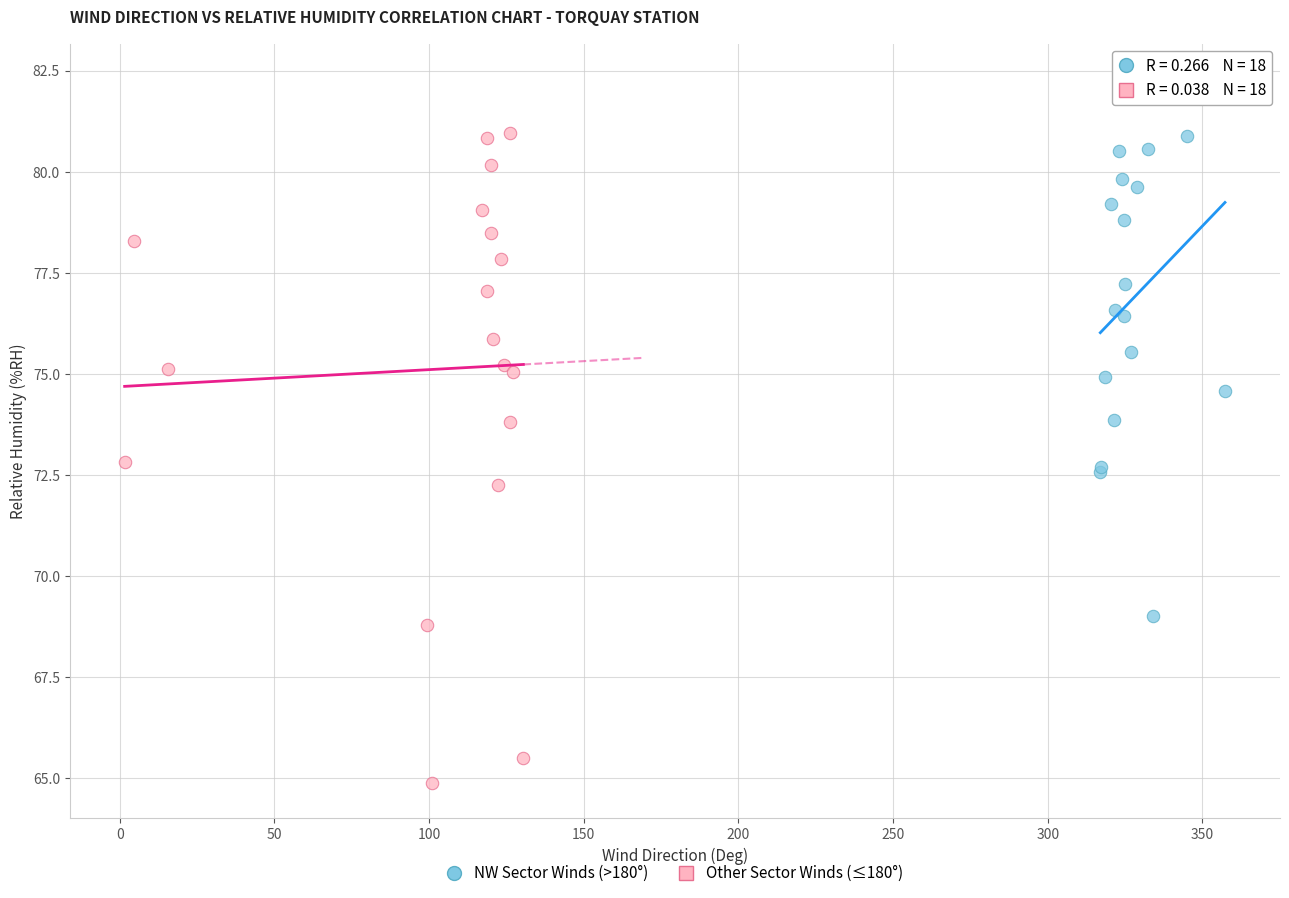

Which series has the largest Y range (max minus min)?

Other Sector Winds (≤180°)